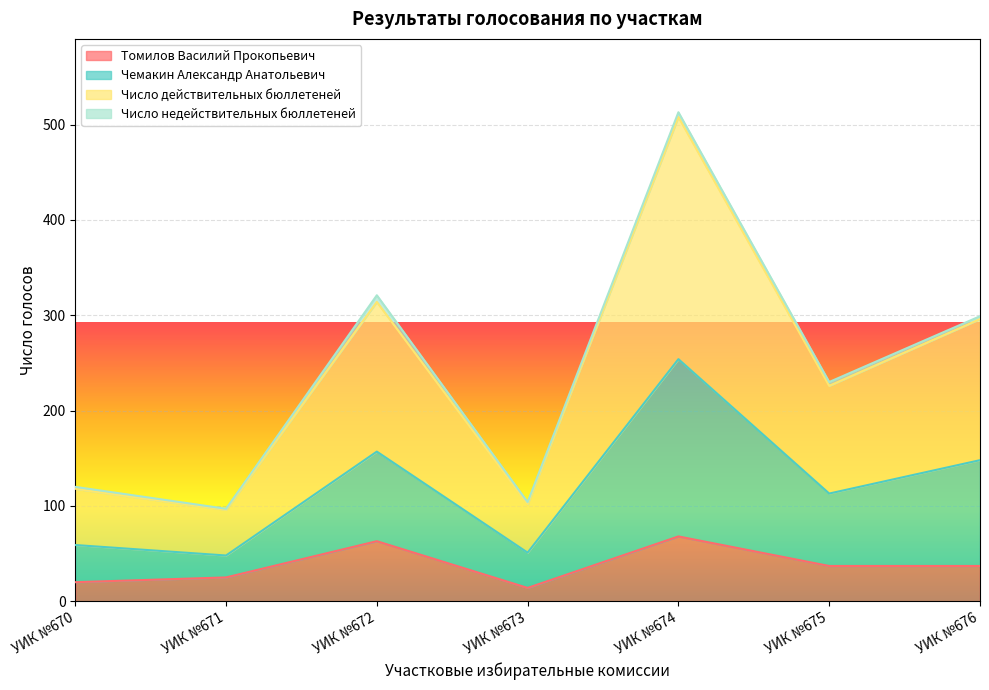

At which label does Чемакин Александр Анатольевич reach its minimum?

УИК №671